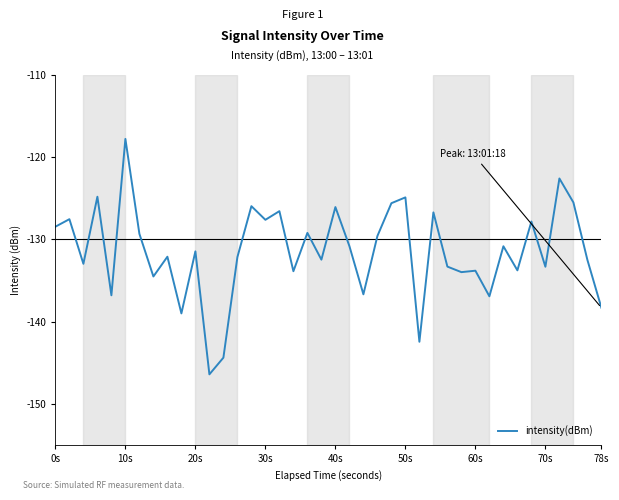

What is the greatest value displayed?

-117.8